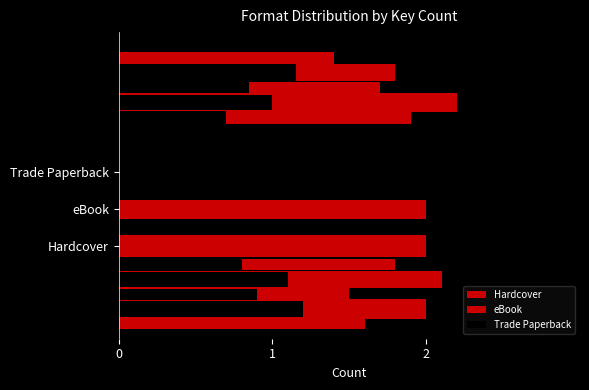

At which category does the chart reach its peak across all series?

Hardcover